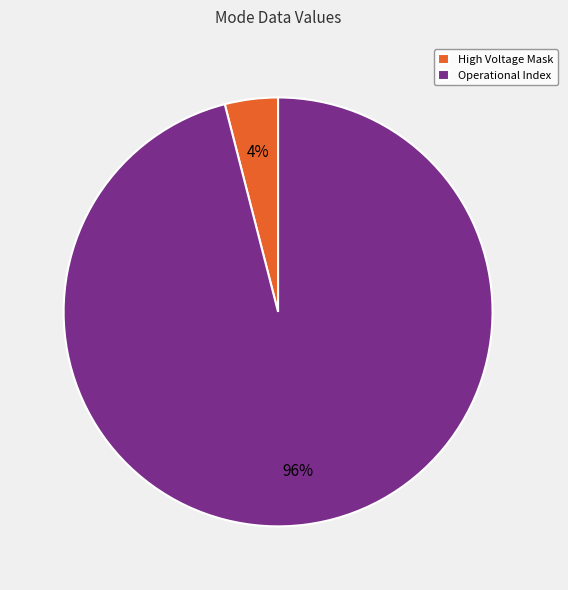

Rank the categories by value from lowest to highest.

High Voltage Mask, Operational Index